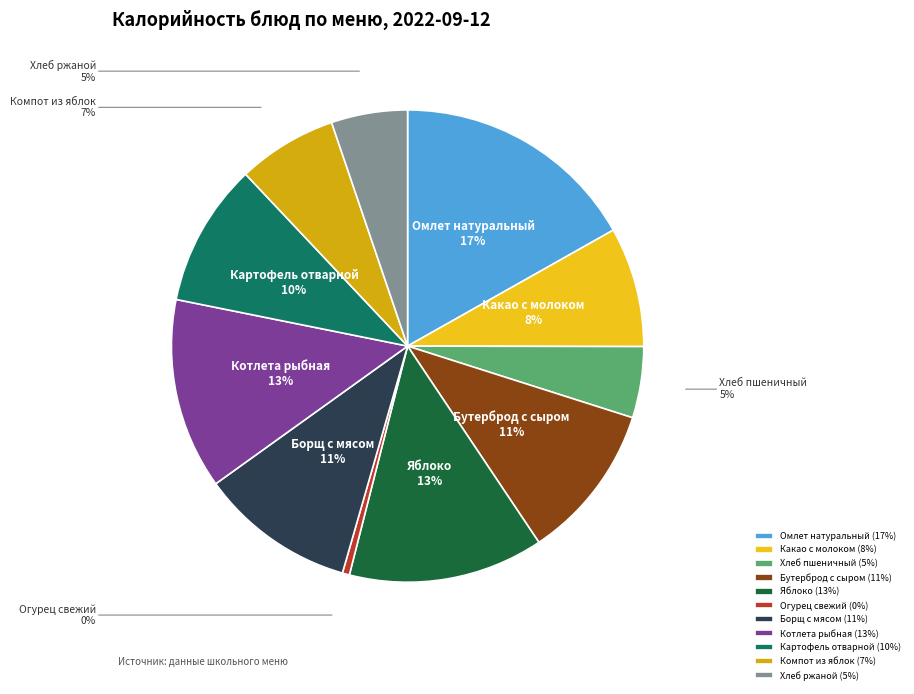

To the nearest percent, what is the combined percentage of Хлеб ржаной and Картофель отварной?

15%